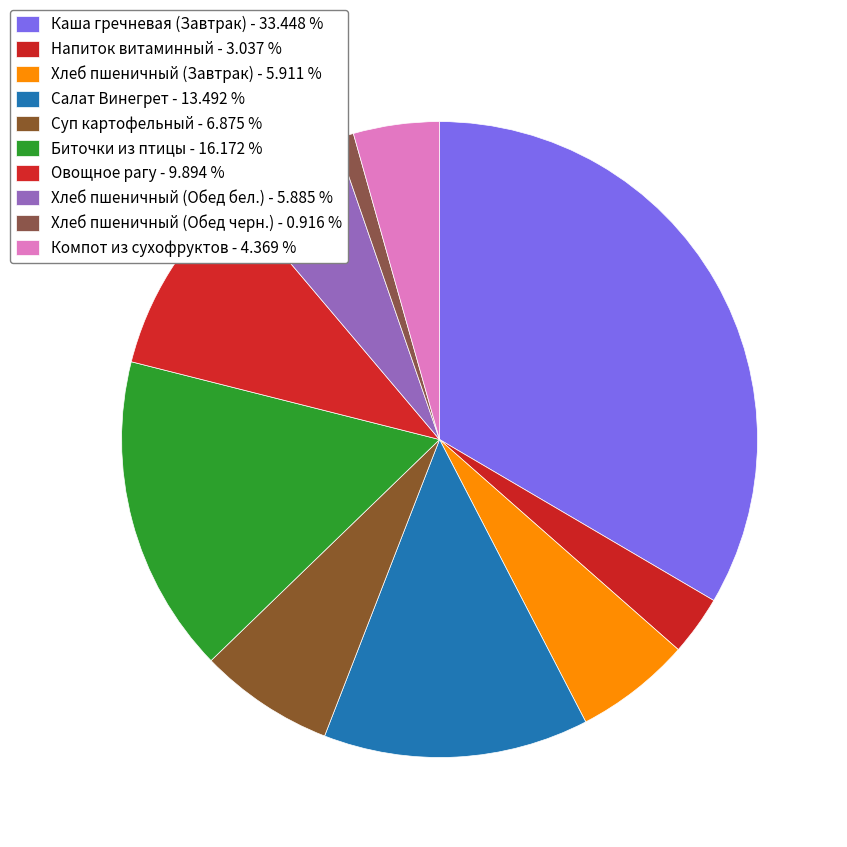

True or false: Суп картофельный accounts for 7% of the total.

True